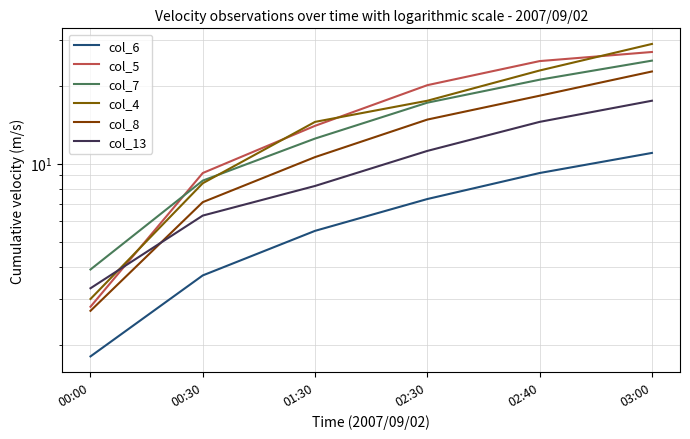

Count the number of data series in this chart.

6